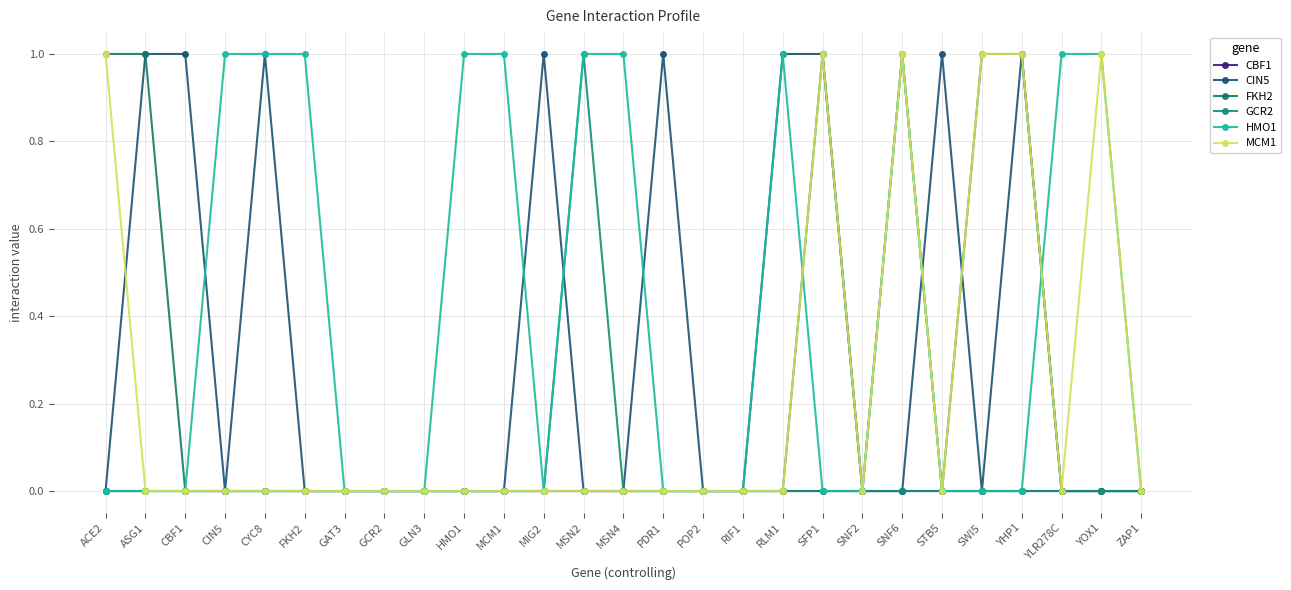

Count the number of data series in this chart.

6